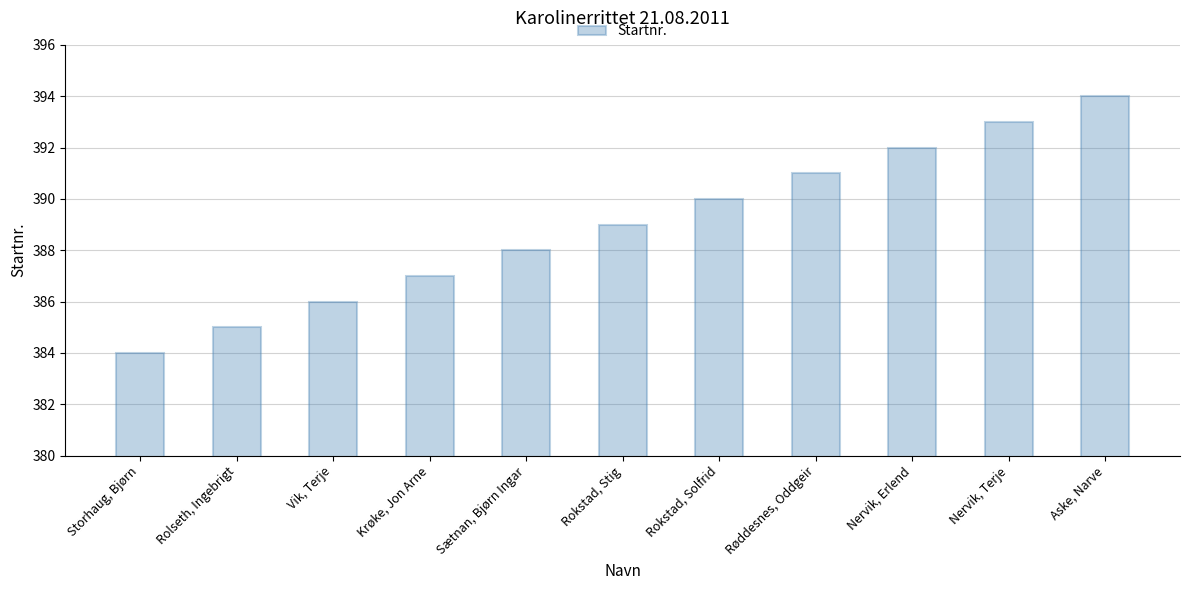

At which category does the chart reach its peak across all series?

Aske, Narve